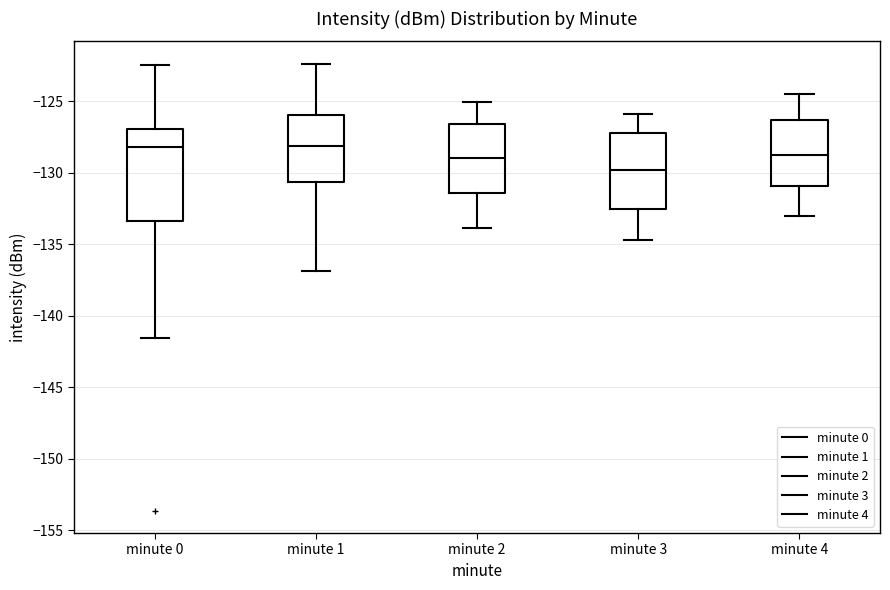

Reading left to right, transcribe this box plot: for each box, give where its median line is, the range the box spans, and where its two whiskers end, as read against the y-axis. The values are not printed on the chart, so give them approximately, as read against the axis.

minute 0: median -128.0, box -133.5 to -127.0, whiskers -141.5 to -122.5
minute 1: median -128.0, box -130.5 to -126.0, whiskers -137.0 to -122.5
minute 2: median -129.0, box -131.5 to -126.5, whiskers -134.0 to -125.0
minute 3: median -130.0, box -132.5 to -127.0, whiskers -134.5 to -126.0
minute 4: median -129.0, box -131.0 to -126.5, whiskers -133.0 to -124.5